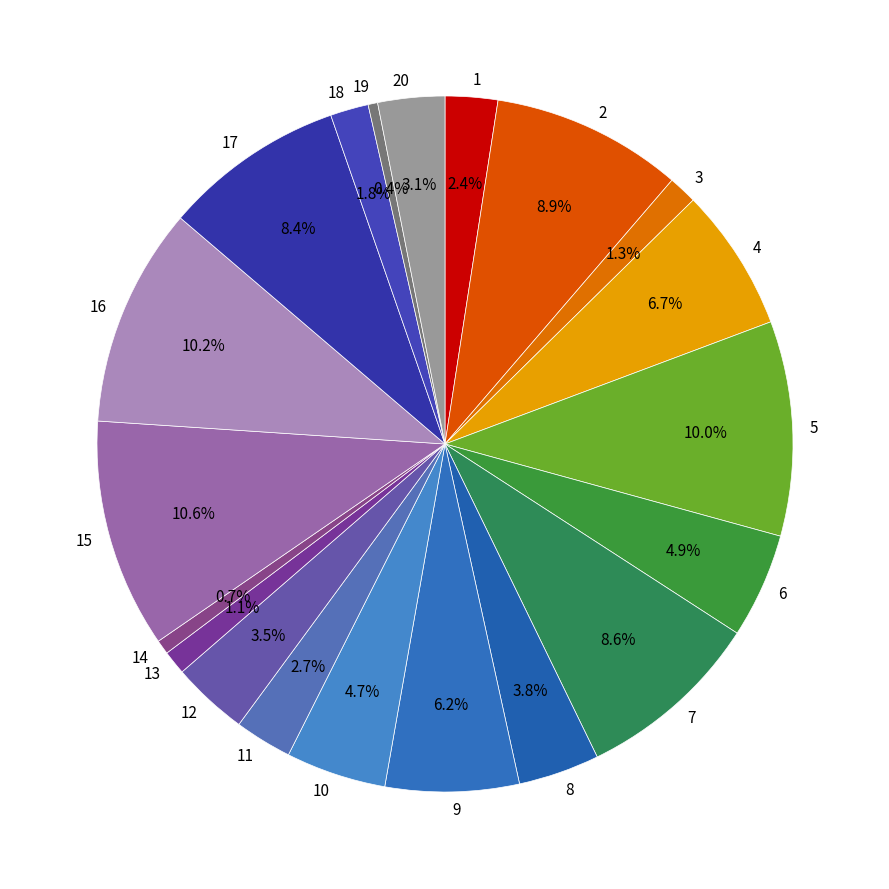

What is the total percentage of 13 and 14?

1.8%